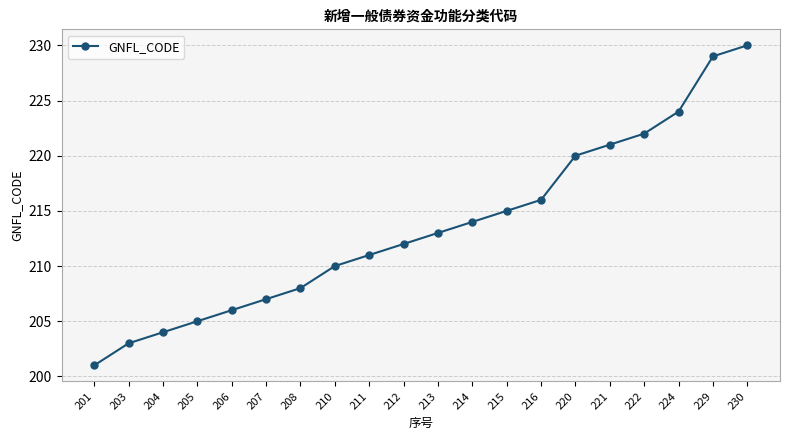

What is the value of the 12th point from the left?

214